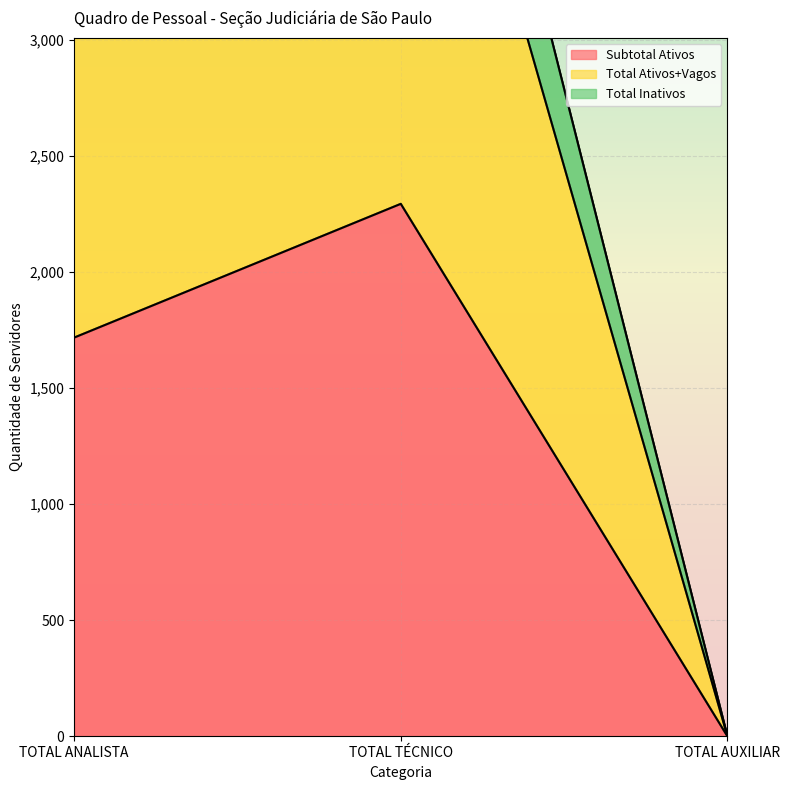

Which category has the highest value in the Subtotal Ativos series?

TOTAL TÉCNICO